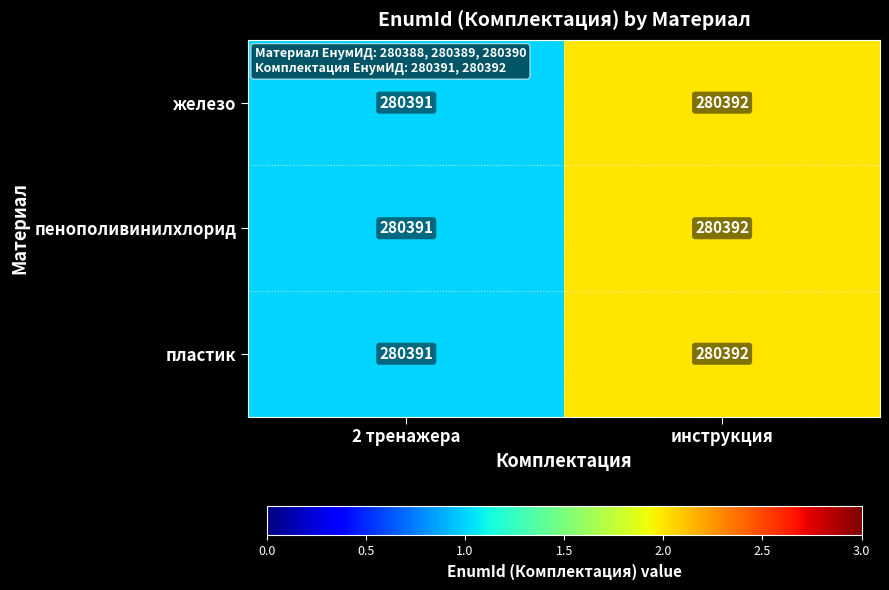

What is the sum of the пенополивинилхлорид values at 2 тренажера and инструкция?

560783